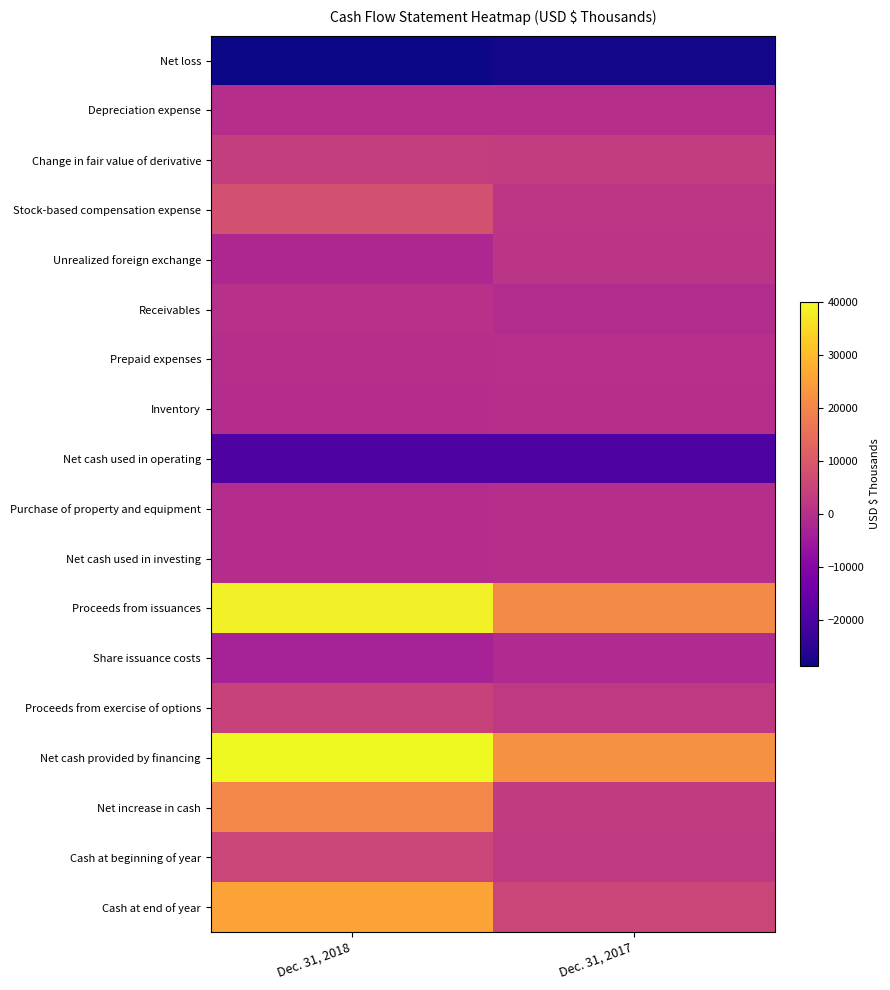

What is the spread (max minus min) of values at Dec. 31, 2018?

68651